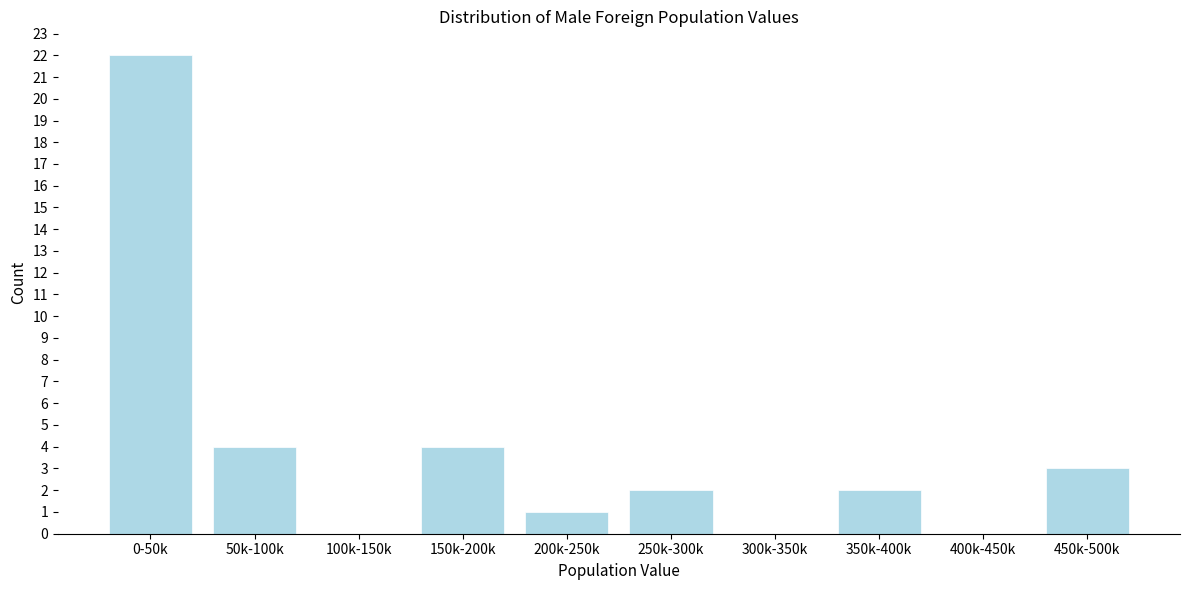

Reading left to right, transcribe all the data shown in this chart.

0-50k=22	50k-100k=4	100k-150k=0	150k-200k=4	200k-250k=1	250k-300k=2	300k-350k=0	350k-400k=2	400k-450k=0	450k-500k=3